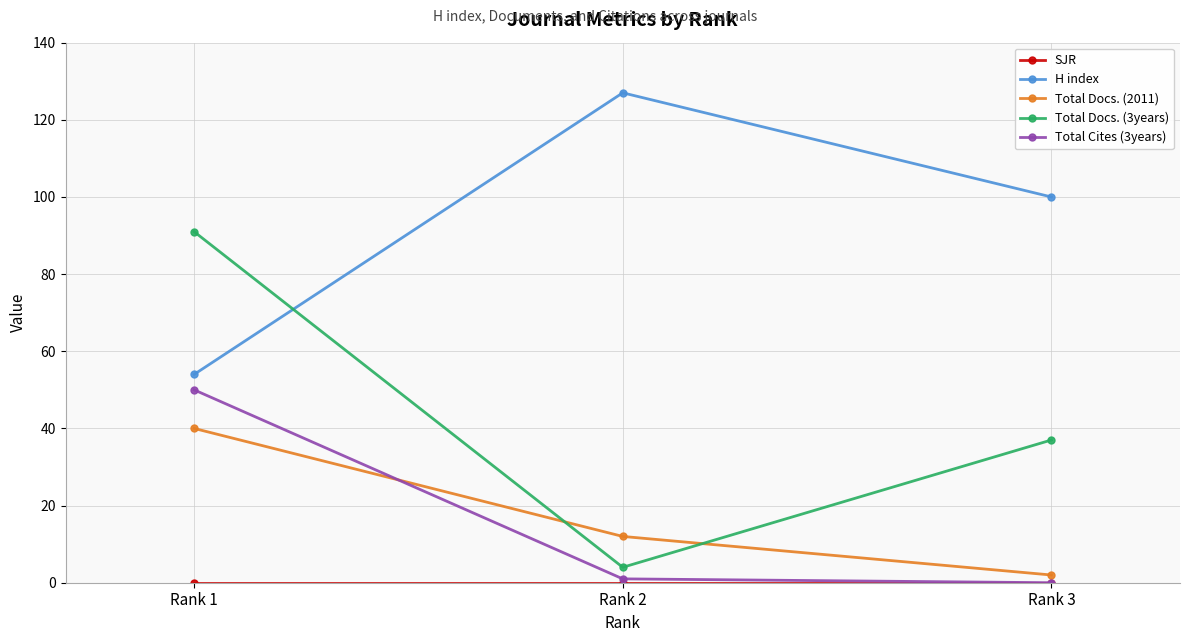

Is this an area chart (filled region under the line)?

No